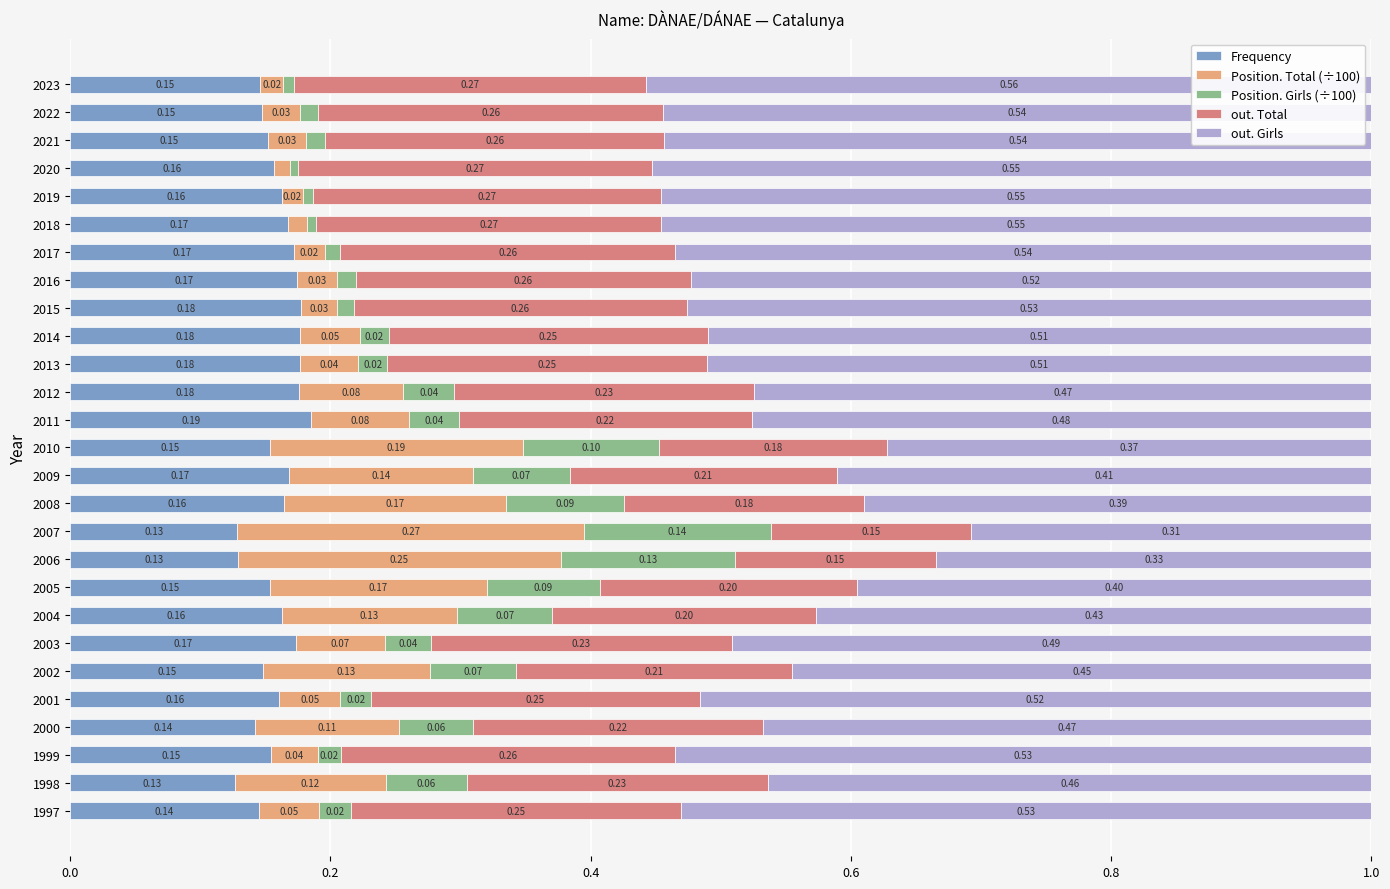

What is the total value across all series at 2004?

1.0